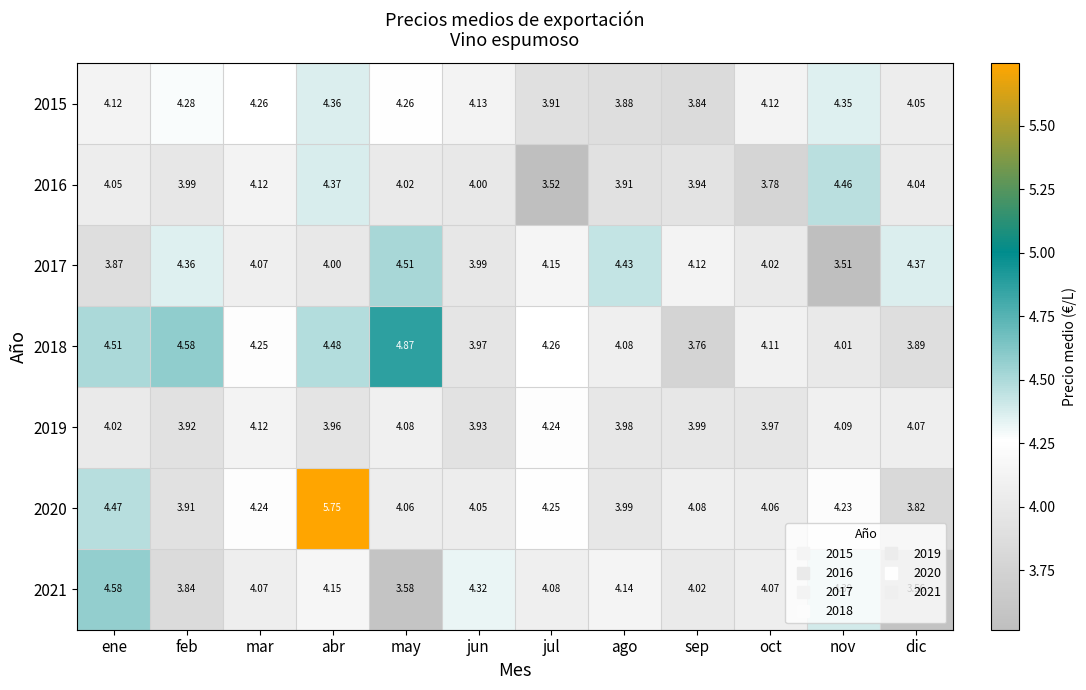

Which category has the lowest value in the 2016 series?

jul